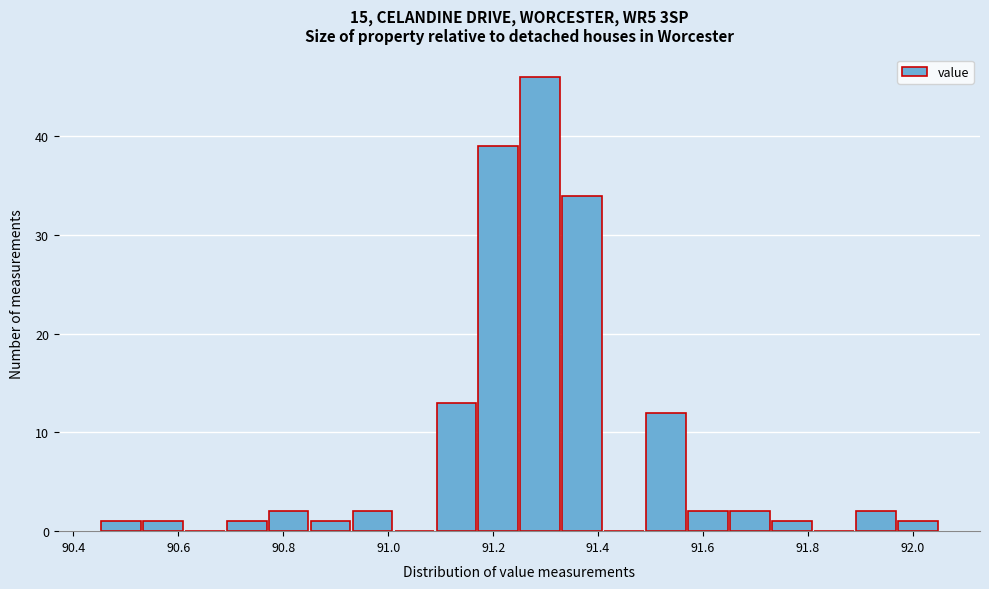

Reading left to right, transcribe this chart: for each bar, give the range it covers on the x-axis and its height. Neither the bar edges nor the heights are printed on the chart, so give them approximately, as read against the axes.

90.45 to 90.53: 1
90.53 to 90.61: 1
90.61 to 90.69: 0
90.69 to 90.77: 1
90.77 to 90.85: 2
90.85 to 90.93: 1
90.93 to 91.01: 2
91.01 to 91.09: 0
91.09 to 91.17: 13
91.17 to 91.25: 39
91.25 to 91.33: 46
91.33 to 91.41: 34
91.41 to 91.49: 0
91.49 to 91.57: 12
91.57 to 91.65: 2
91.65 to 91.73: 2
91.73 to 91.81: 1
91.81 to 91.89: 0
91.89 to 91.97: 2
91.97 to 92.05: 1